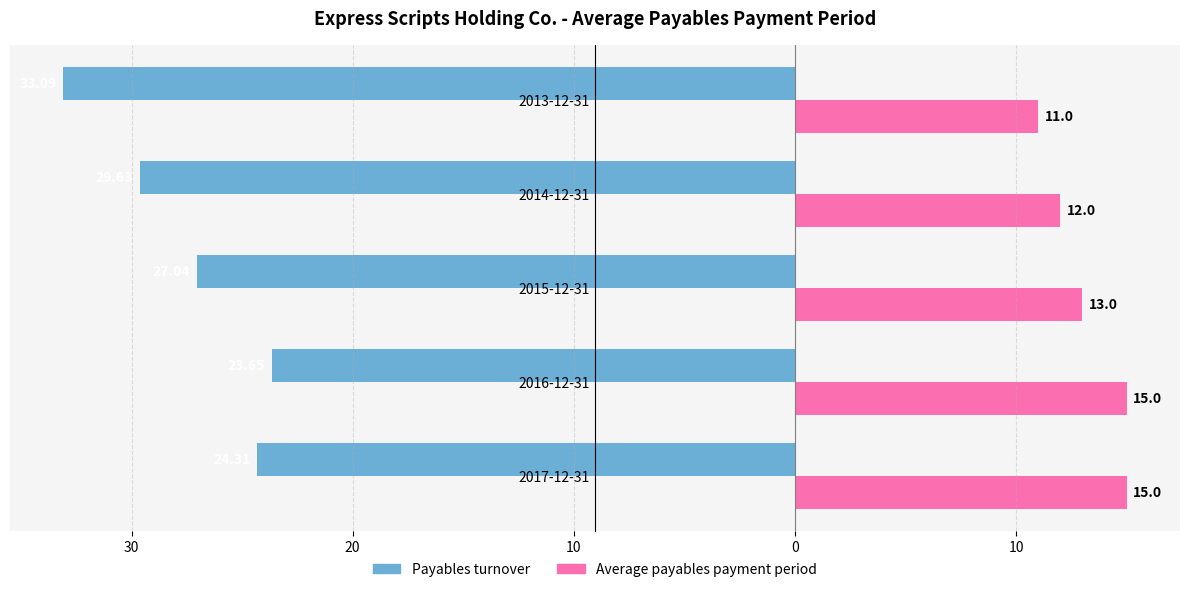

What are all the series names shown in the legend?

Payables turnover, Average payables payment period